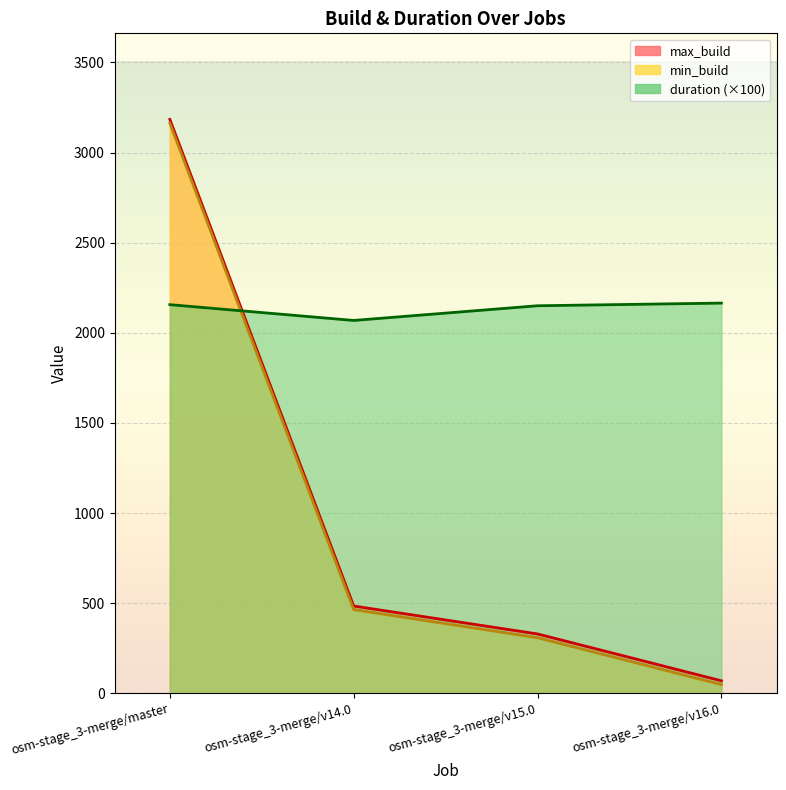

Reading left to right, what are all the values shown in this chart?

min_build: osm-stage_3-merge/master=3163.0	osm-stage_3-merge/v14.0=464.0	osm-stage_3-merge/v15.0=308.0	osm-stage_3-merge/v16.0=48.0
max_build: osm-stage_3-merge/master=3184.0	osm-stage_3-merge/v14.0=484.0	osm-stage_3-merge/v15.0=329.0	osm-stage_3-merge/v16.0=69.0
duration: osm-stage_3-merge/master=2156.1	osm-stage_3-merge/v14.0=2068.5	osm-stage_3-merge/v15.0=2150.0	osm-stage_3-merge/v16.0=2164.8